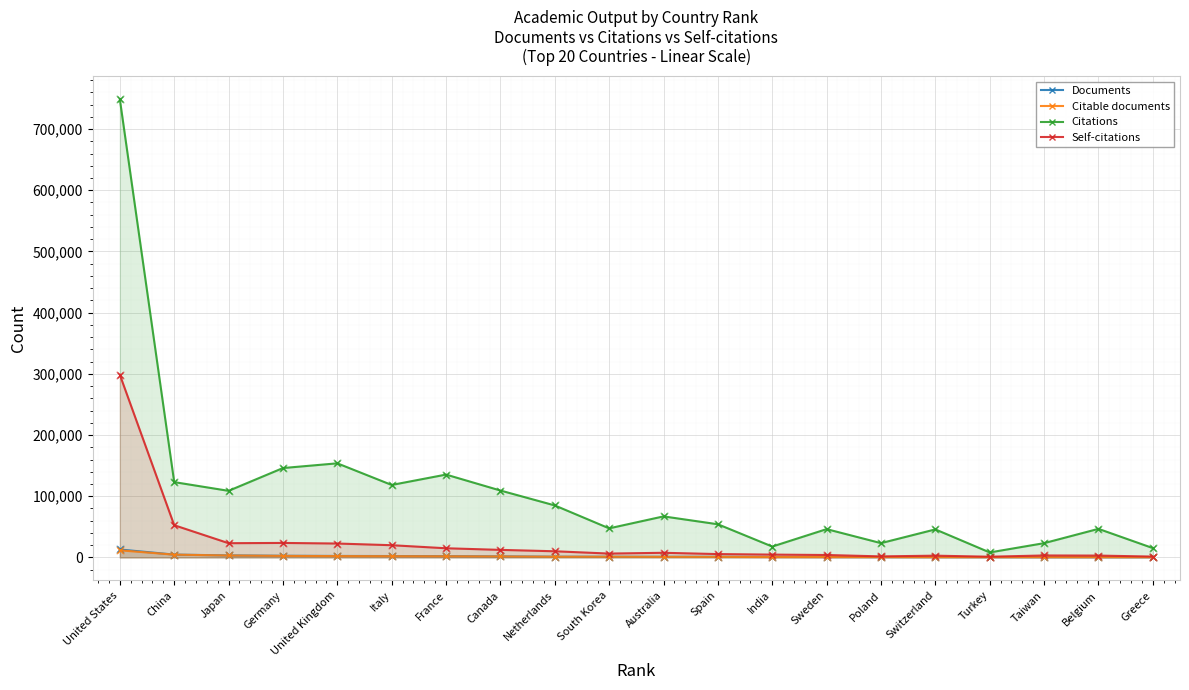

Which series has the largest total across all categories?

Citations